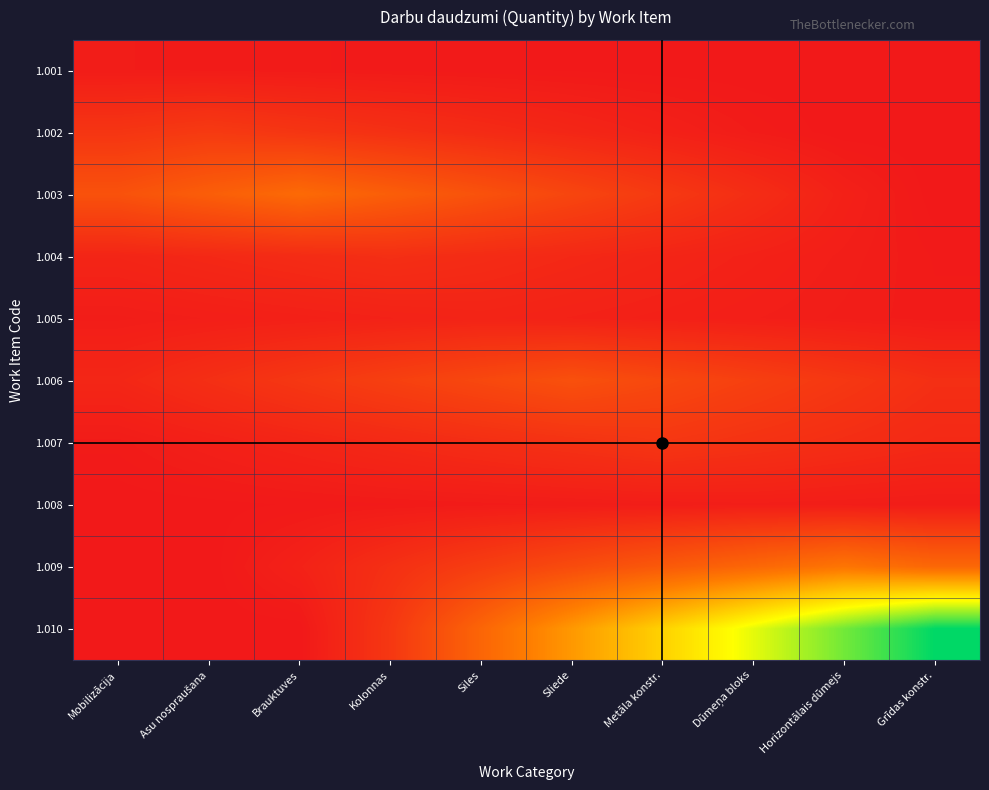

At which category is the sum across all series the highest?

Grīdas konstr.